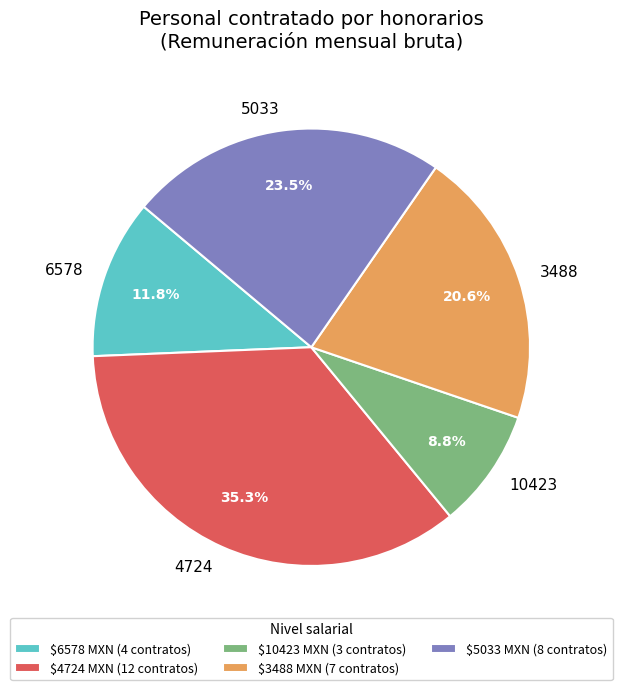

How much of the chart is everything except 3488?

79.4%